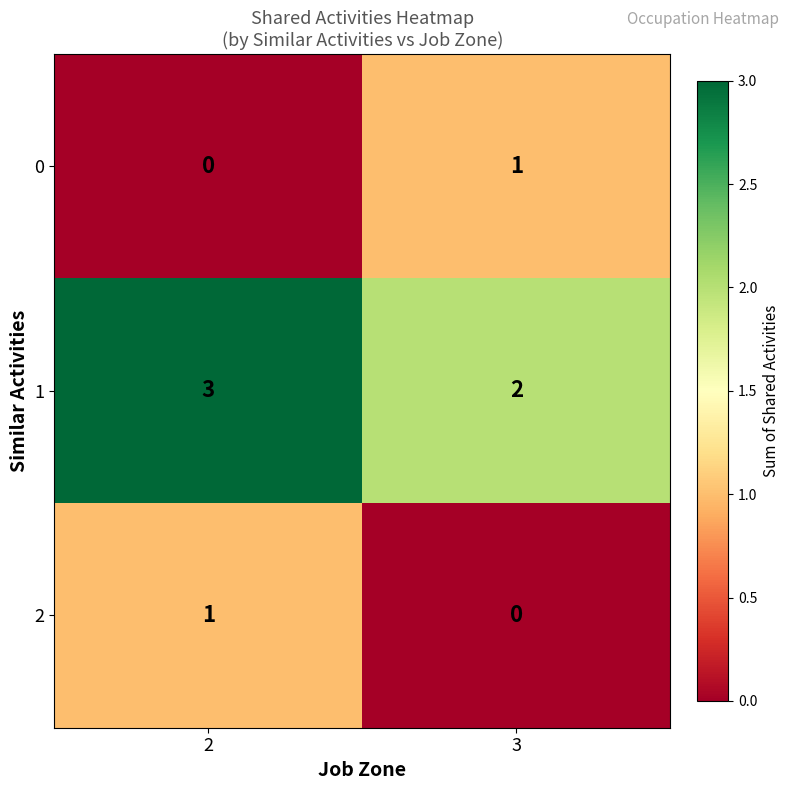

What is the spread (max minus min) of values at 2?

3